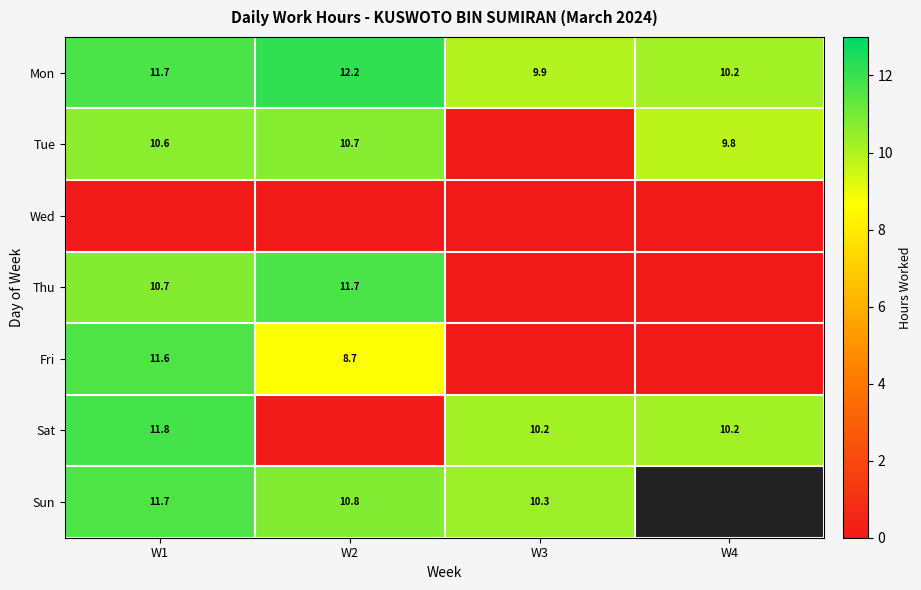

True or false: Tue has a value of 0.0 at W3.

True